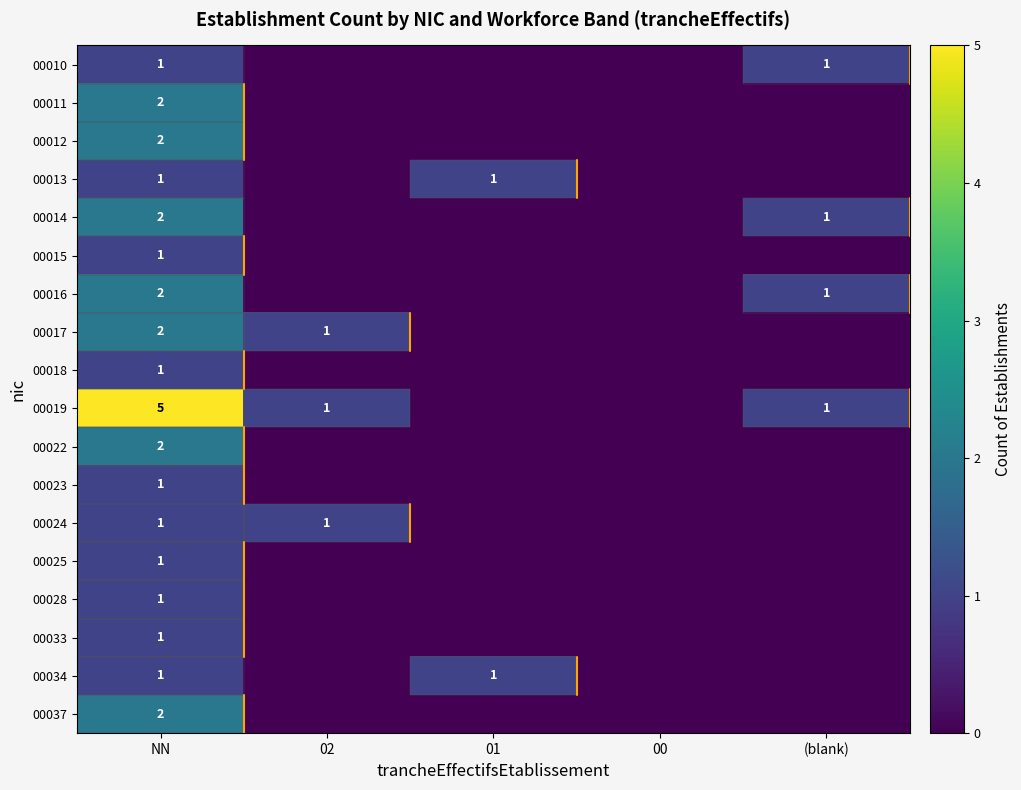

The value of 00023 at NN is 2. True or false?

False